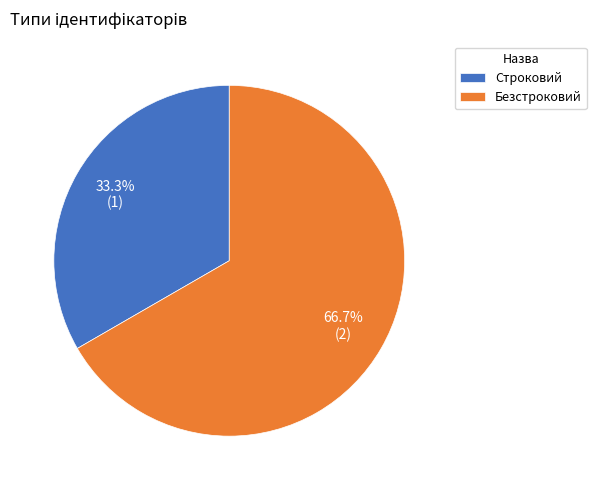

What percentage is the Строковий slice, to the nearest percent?

33%